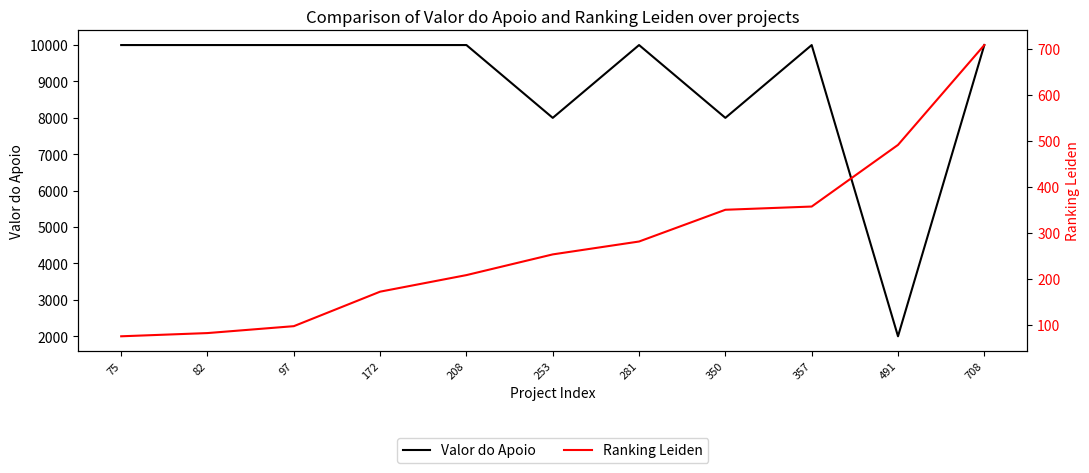

Is the value of Valor do Apoio at 172 greater than the value of Ranking Leiden at 357?

Yes